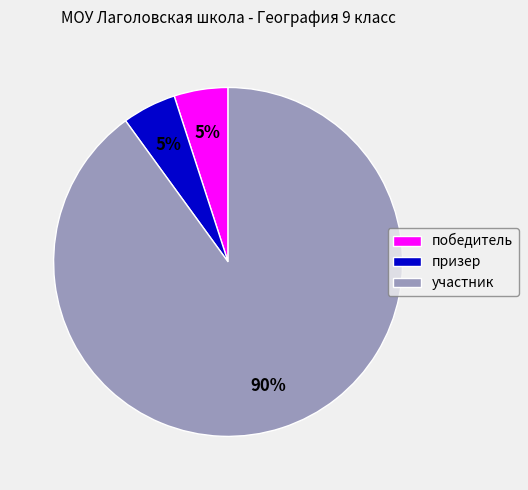

Does призер represent more than half of the total?

No